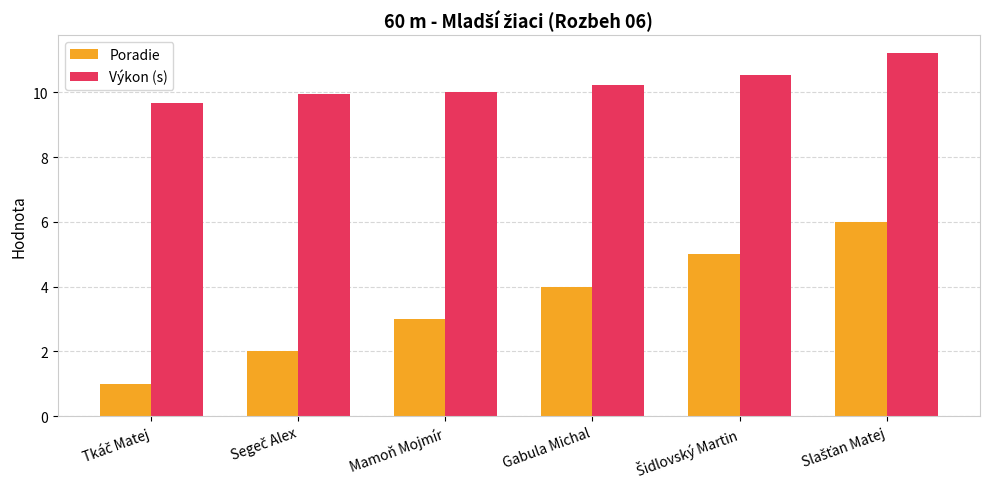

How many groups of bars are there?

6